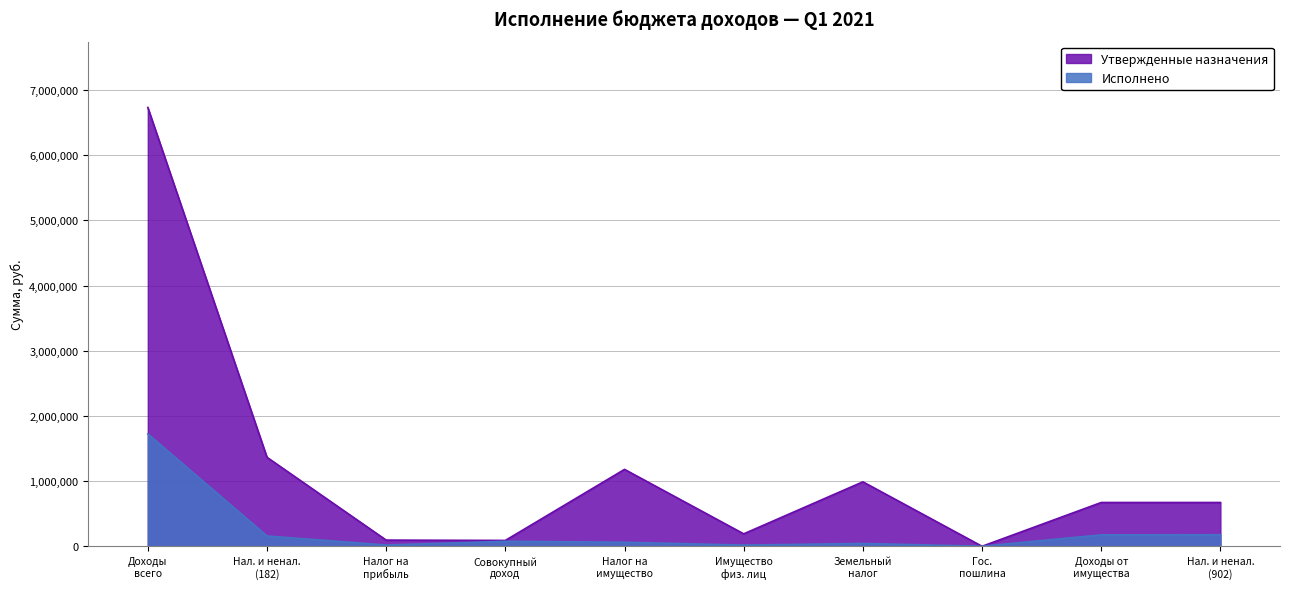

How many intersections are there between Исполнено and Утвержденные назначения?

2